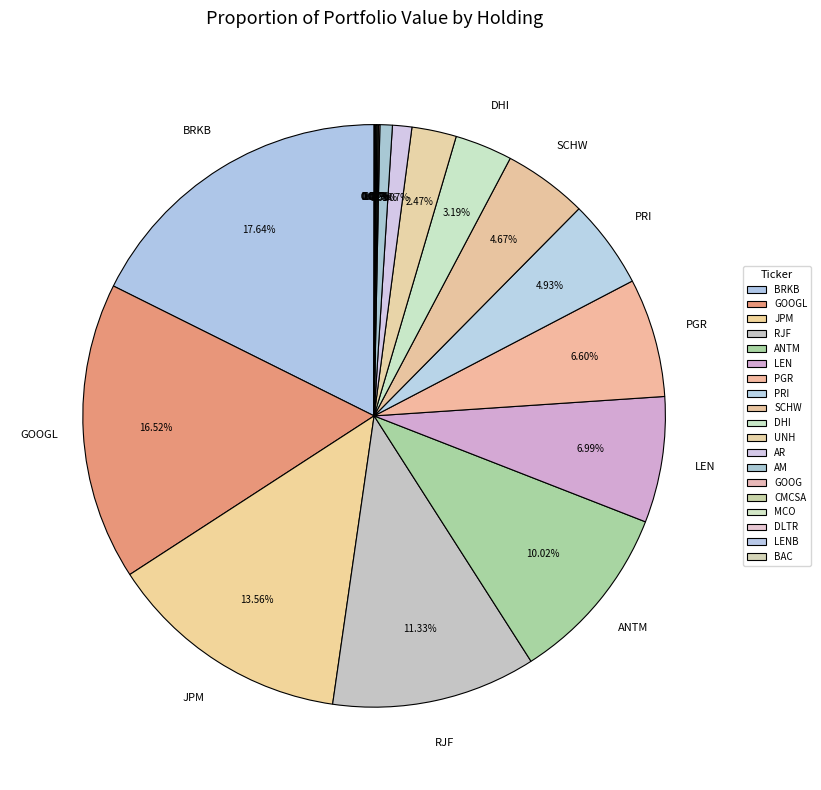

Approximately how many times larger is the value at PGR compared to AR?

6.2